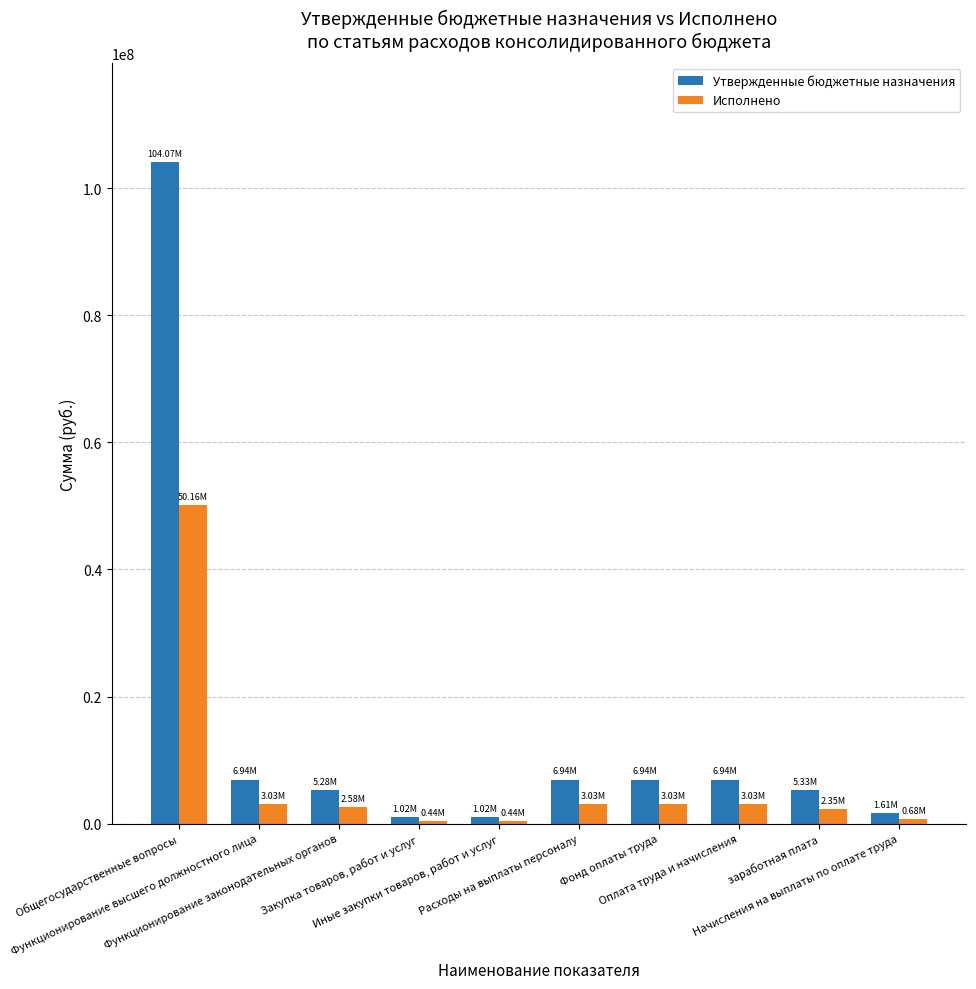

What is the label of the 6th bar from the right?

Иные закупки товаров, работ и услуг